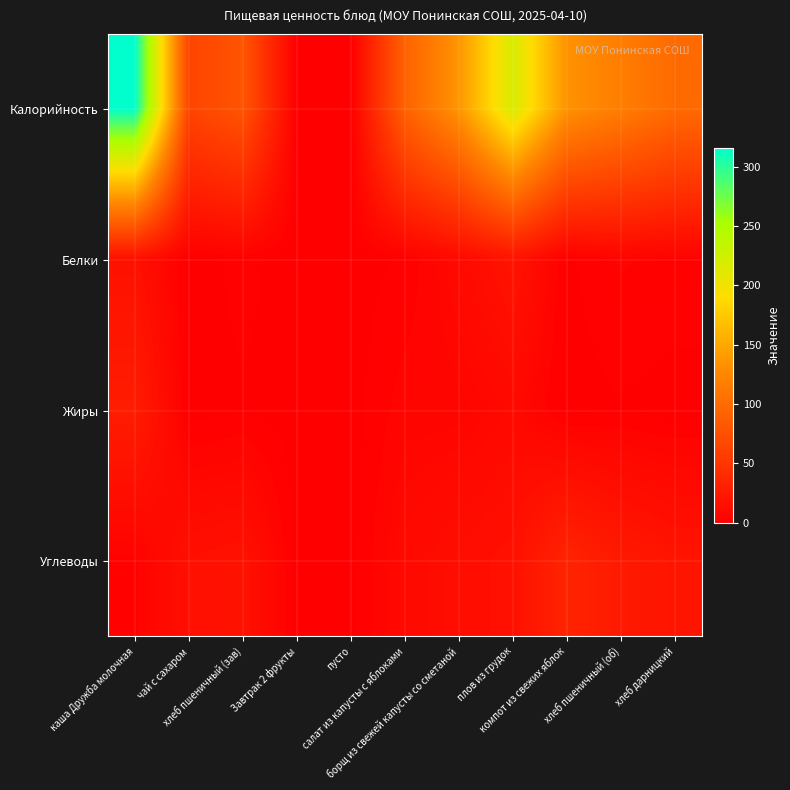

At каша Дружба молочная, list the series in order from smallest to largest.

Углеводы, Белки, Жиры, Калорийность